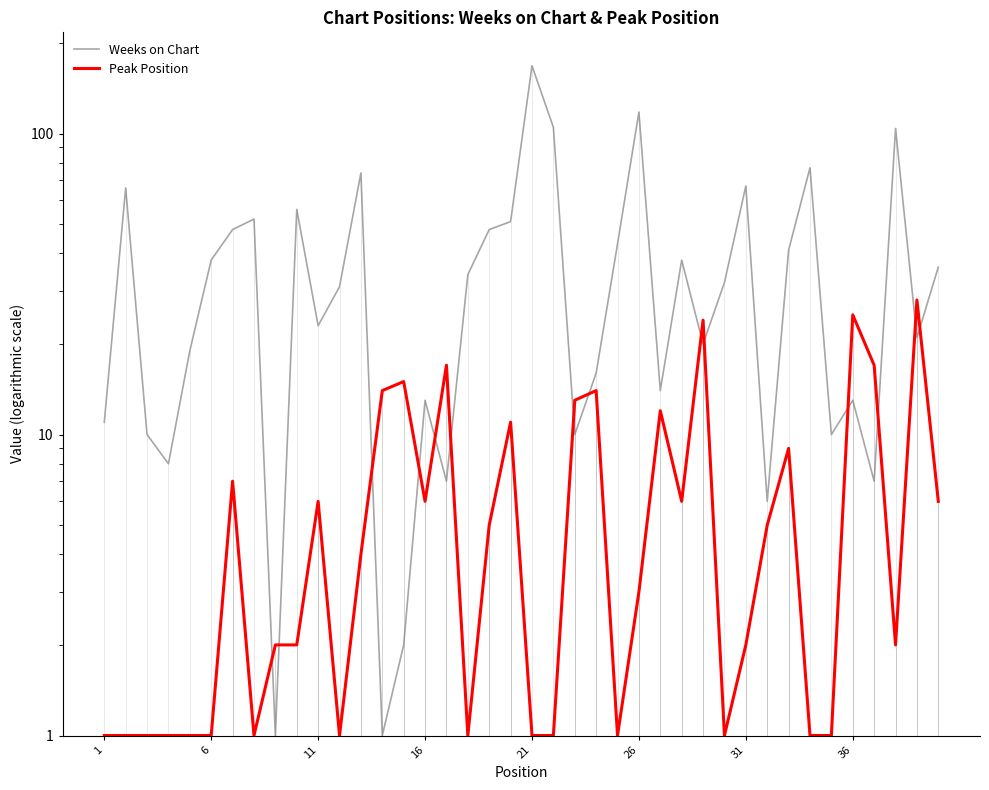

The value of Peak Position at 36 is 2. True or false?

False